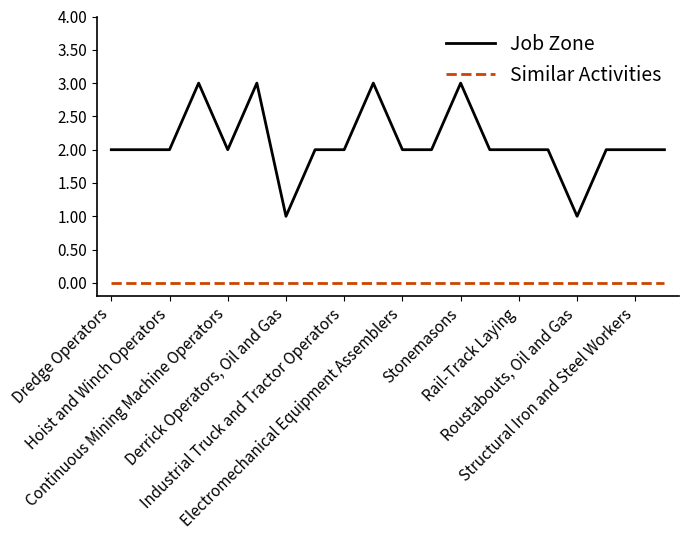

Which series has the largest total across all categories?

Job Zone